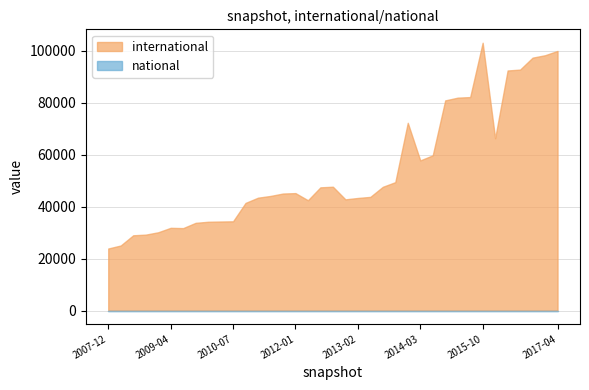

Which label corresponds to the smallest value in the chart?

2009-12-16